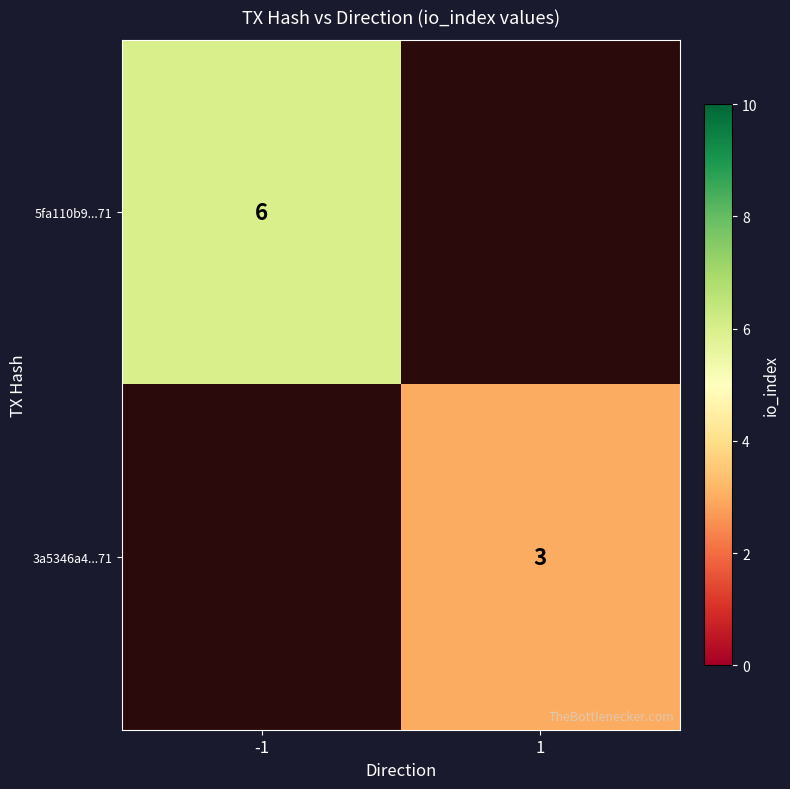

The 5fa110b9...71 series shows 8 at -1. True or false?

False